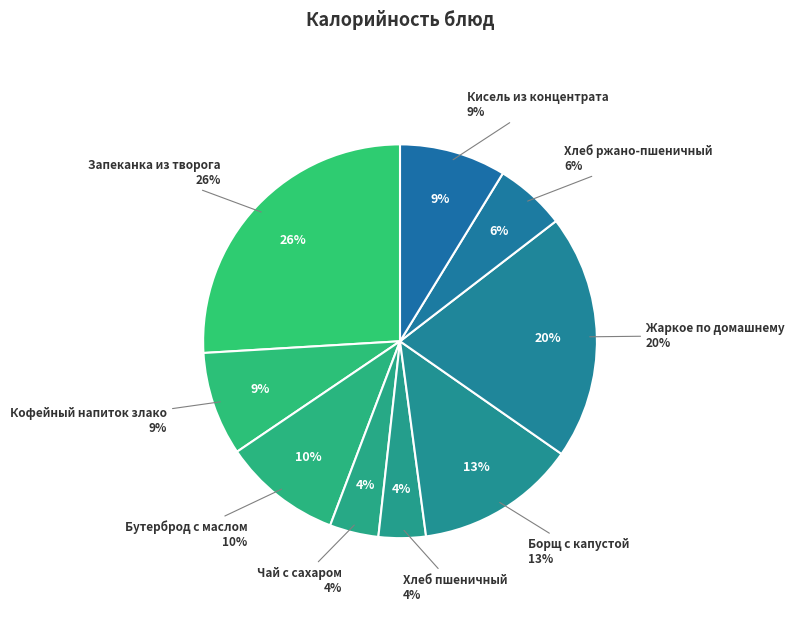

Rank the categories by value from highest to lowest.

Запеканка из творога, Жаркое по домашнему, Борщ с капустой, Бутерброд с маслом, Кисель из концентрата, Кофейный напиток злаковый, Хлеб ржано-пшеничный, Чай с сахаром, Хлеб пшеничный